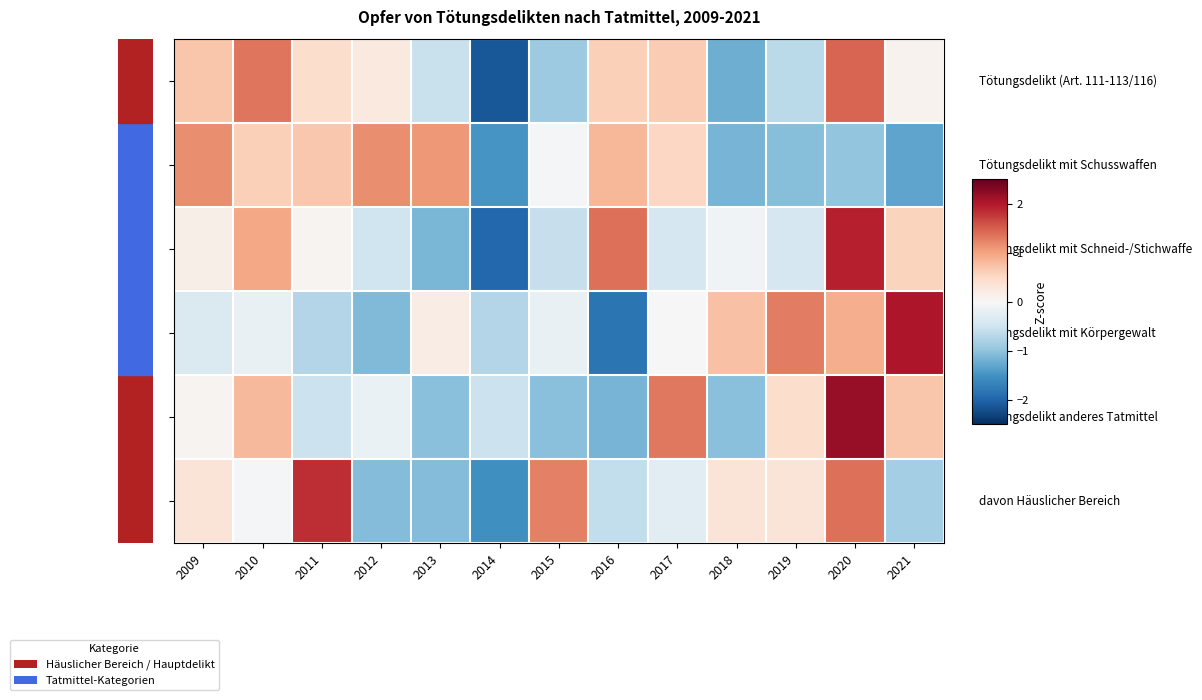

At which category does the chart reach its peak across all series?

2020